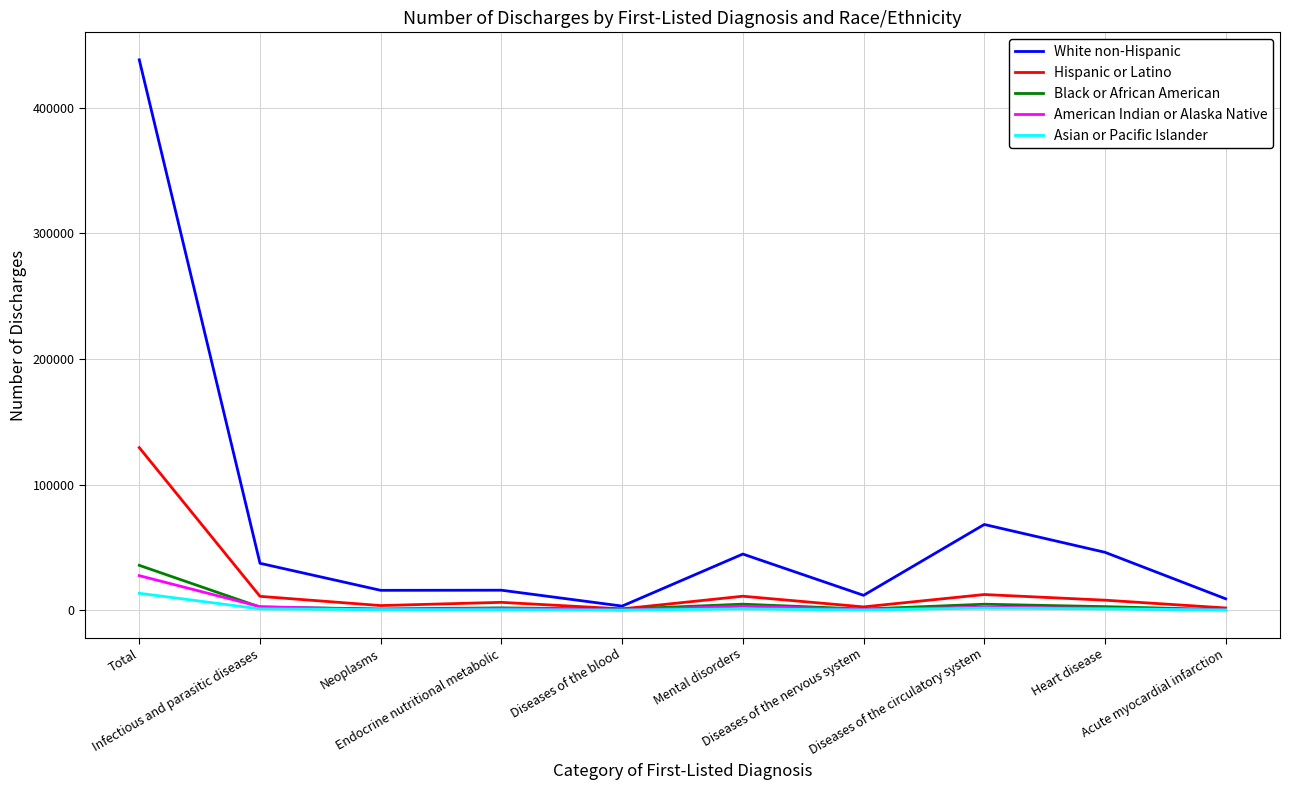

Count the number of categories in the chart.

10